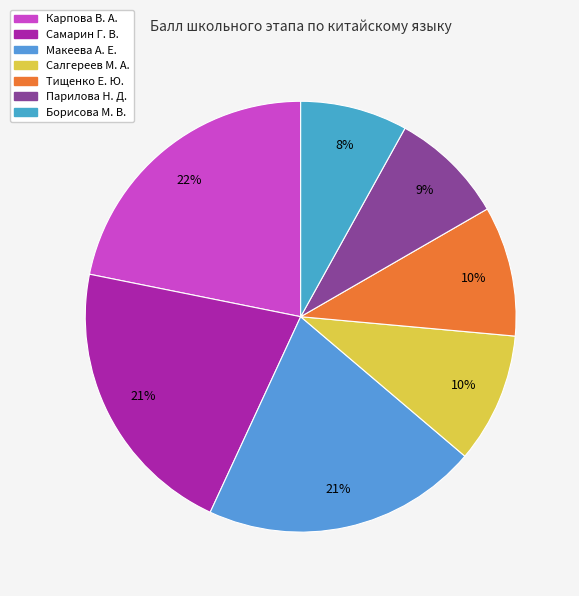

Which category has the biggest portion of the pie?

Карпова В. А.